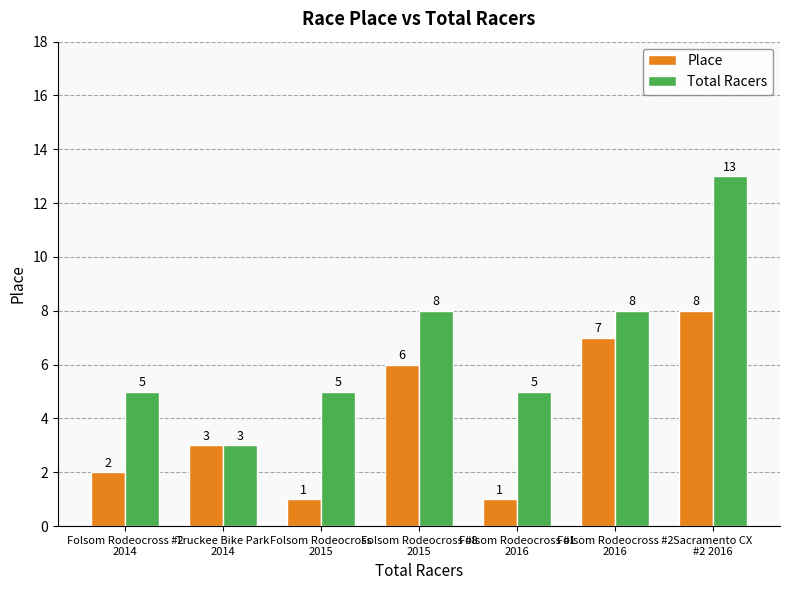

Which series has the largest range (max minus min)?

Total Racers